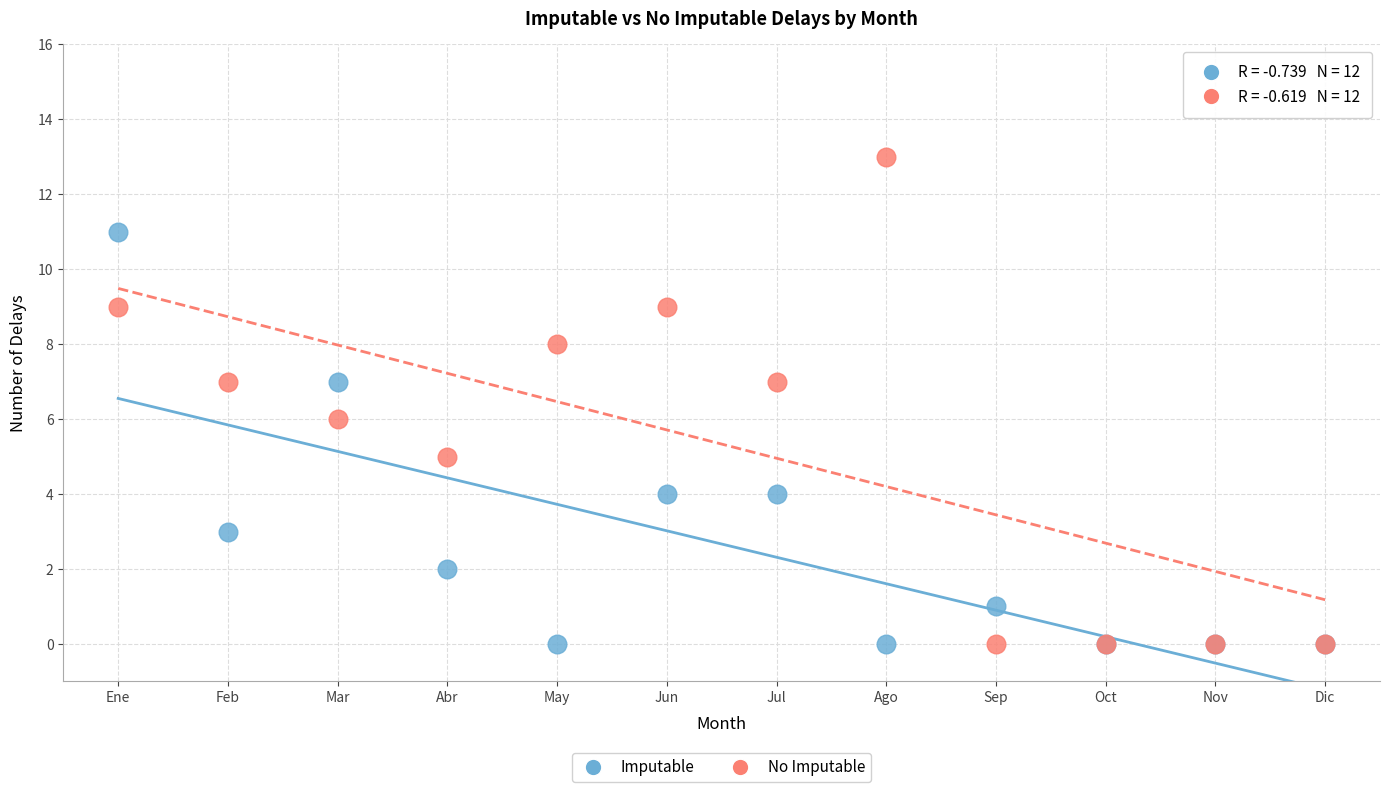

Which series contains the highest Y value?

No Imputable